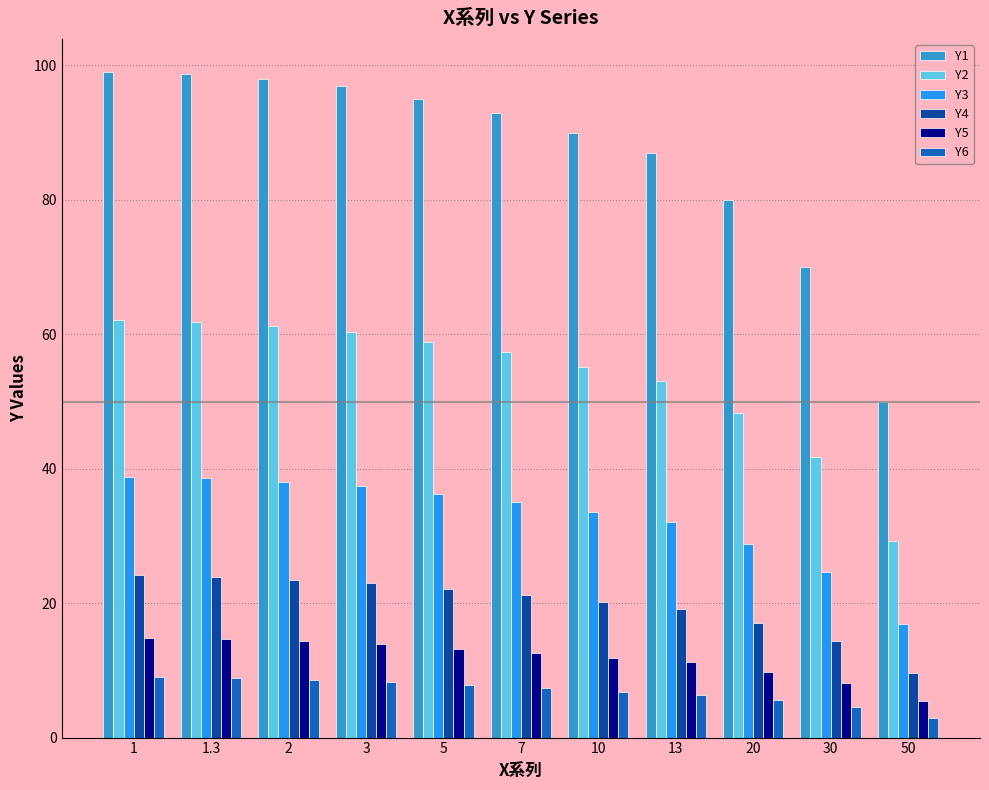

What is the highest value of the Y1 series?

99.0